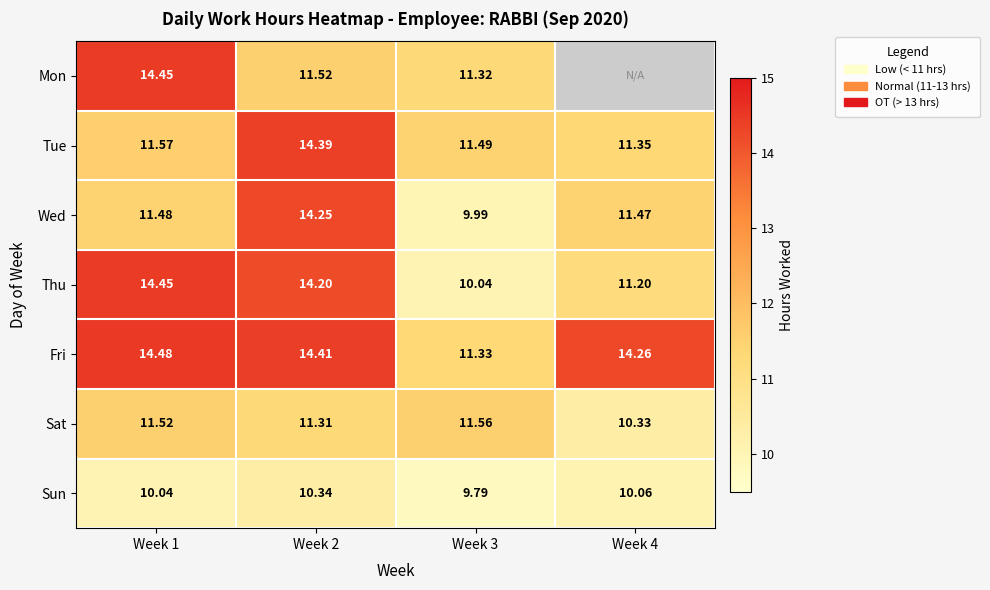

What is the difference between the Sat values at Week 2 and Week 1?

0.2